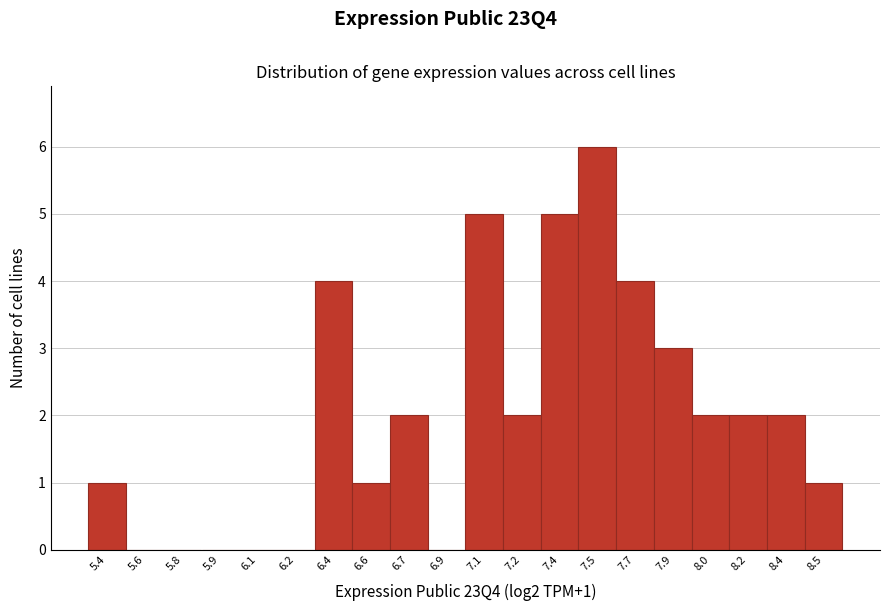

Reading left to right, transcribe all the data shown in this chart.

5.4=1	5.6=0	5.8=0	5.9=0	6.1=0	6.2=0	6.4=4	6.6=1	6.7=2	6.9=0	7.1=5	7.2=2	7.4=5	7.5=6	7.7=4	7.9=3	8.0=2	8.2=2	8.4=2	8.5=1